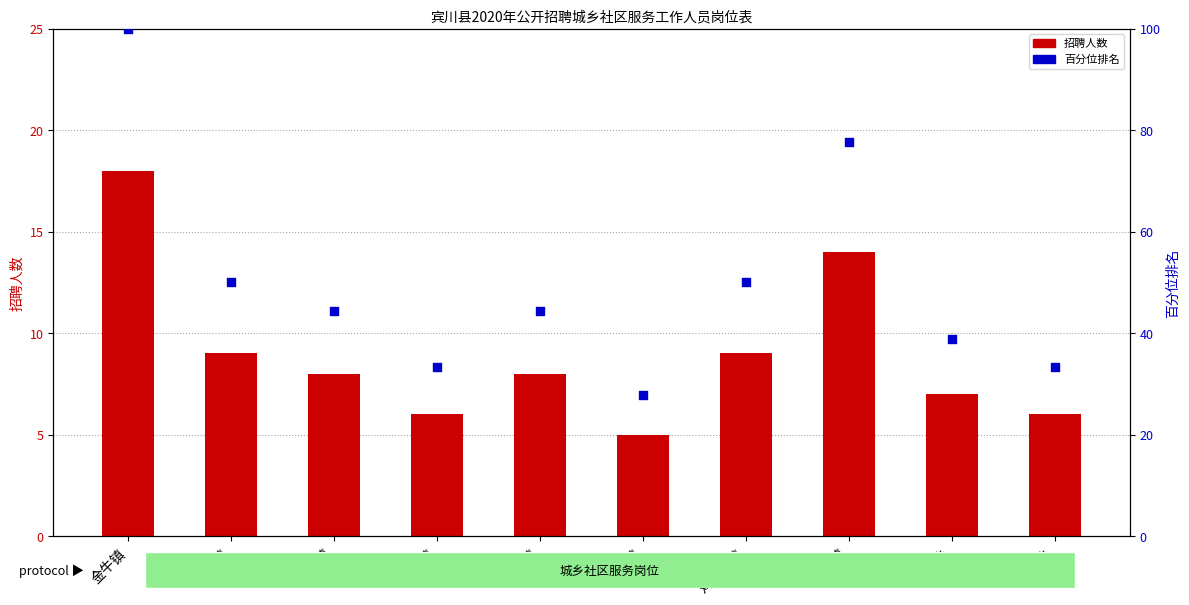

What are all the series names shown in the legend?

招聘人数, 百分位排名